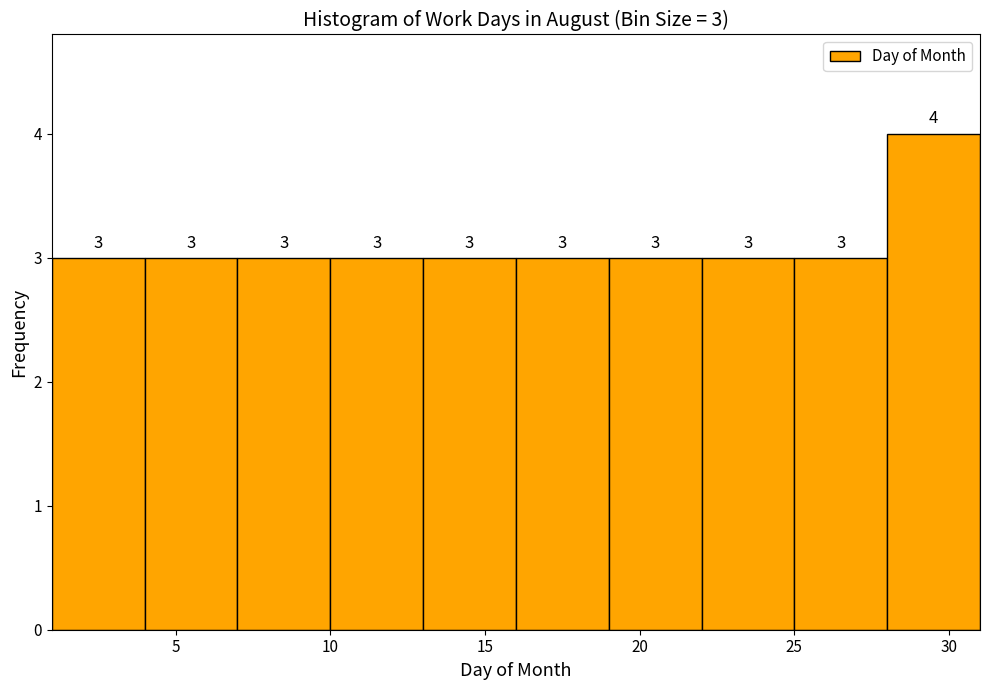

Which range on the x-axis has the tallest bar?

28 to 31